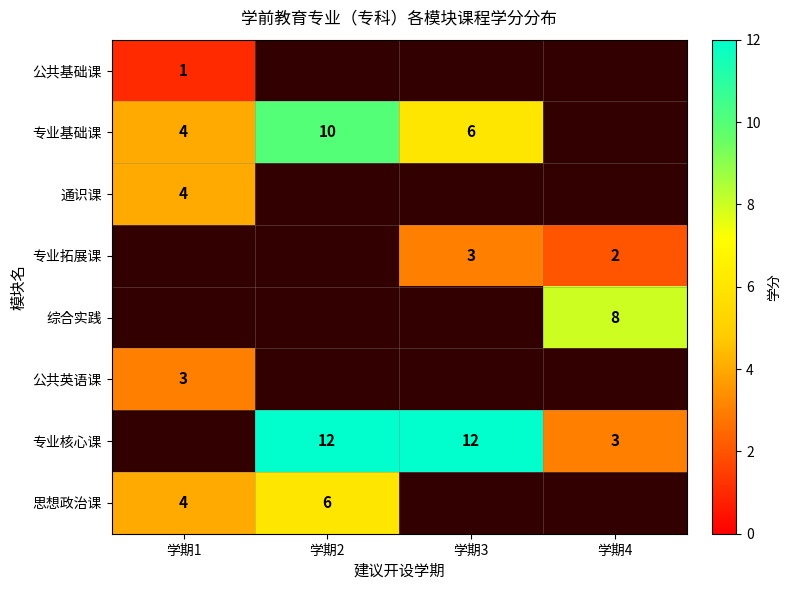

The value of 通识课 at 学期1 is 6. True or false?

False